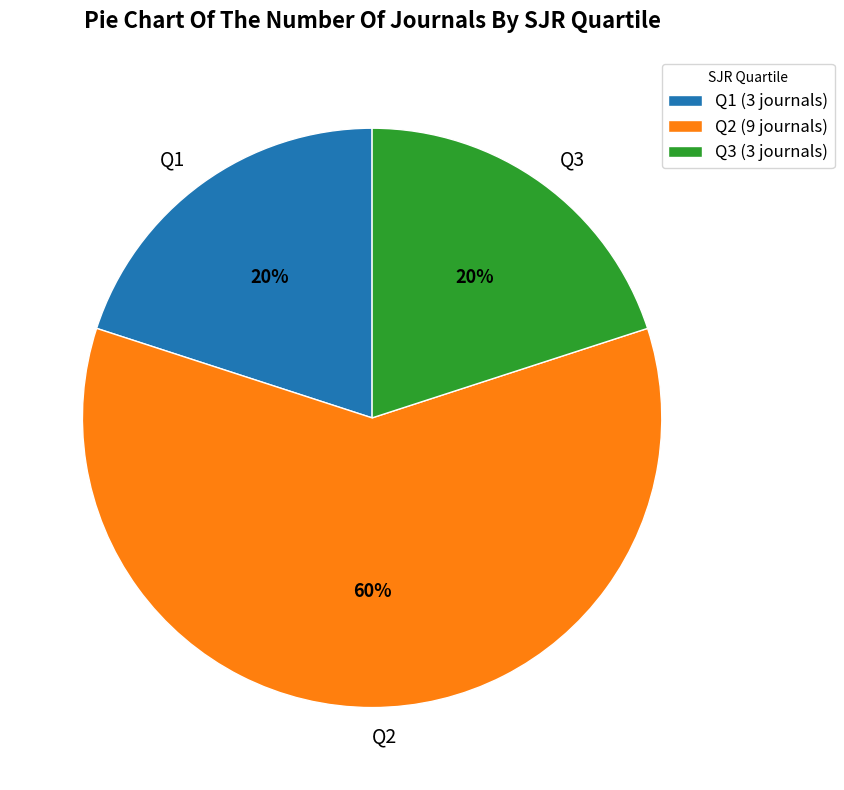

Which has a higher value, Q3 or Q2?

Q2